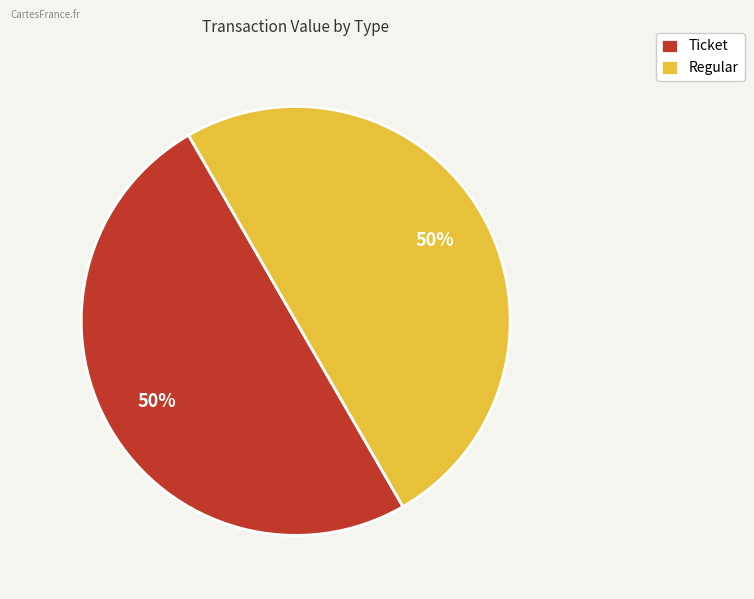

Do Regular and Ticket together represent more than half of the pie?

Yes